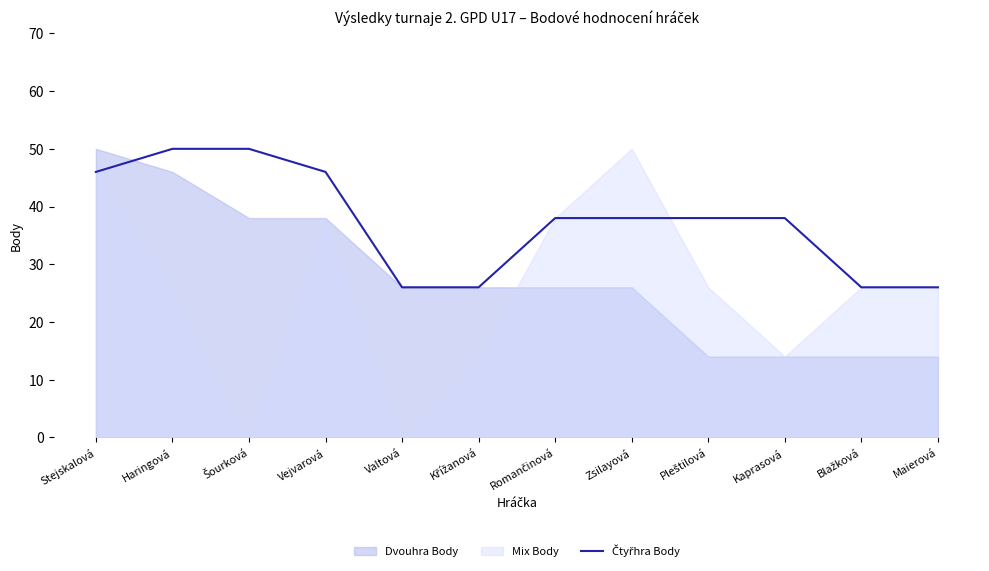

At which category does the chart reach its minimum across all series?

Valtová